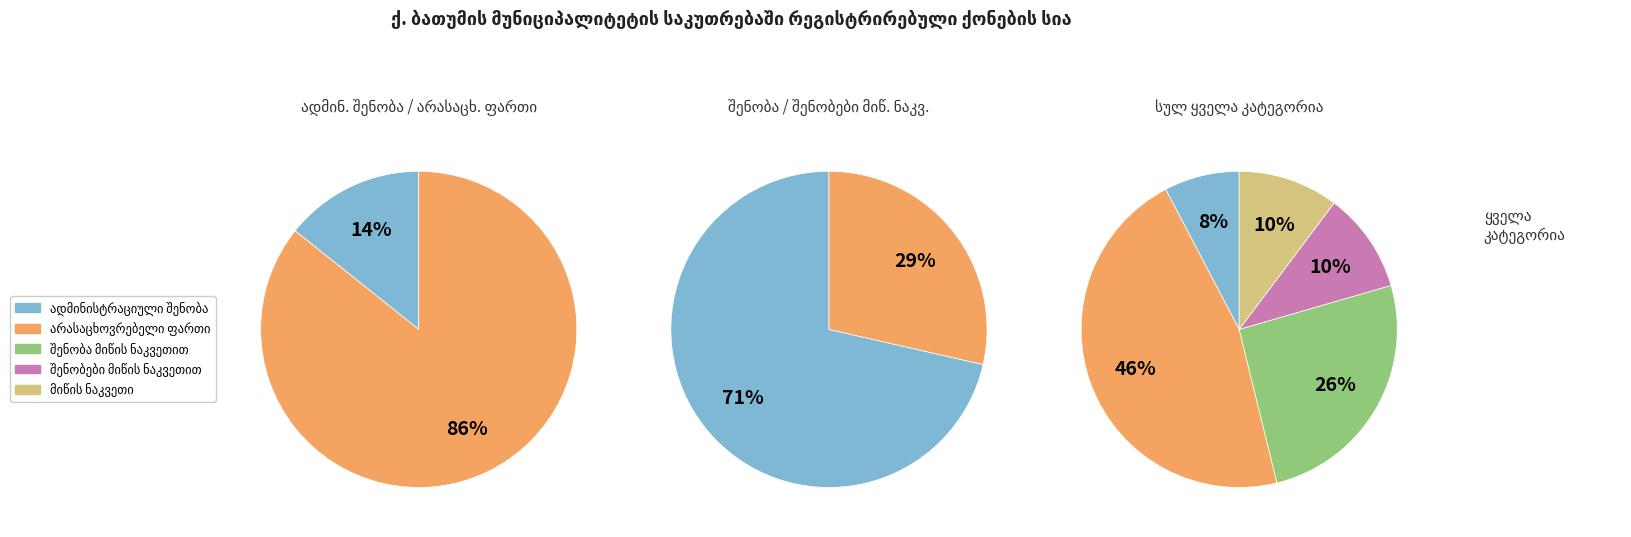

Approximately how many times larger is the value at შენობა მიწის ნაკვეთით compared to არასაცხოვრებელი ფართი?

0.6